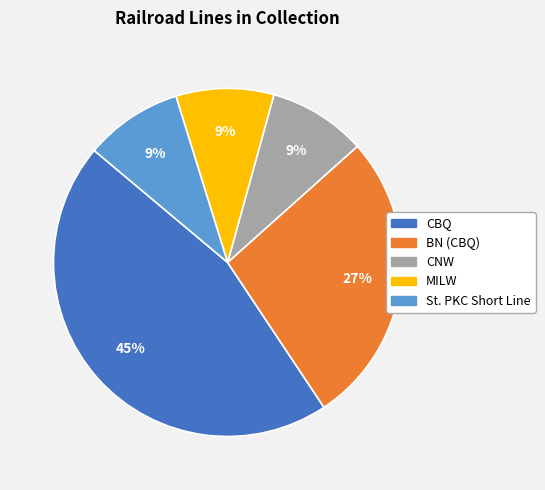

To the nearest percent, what percentage of the pie is St. PKC Short Line?

9%